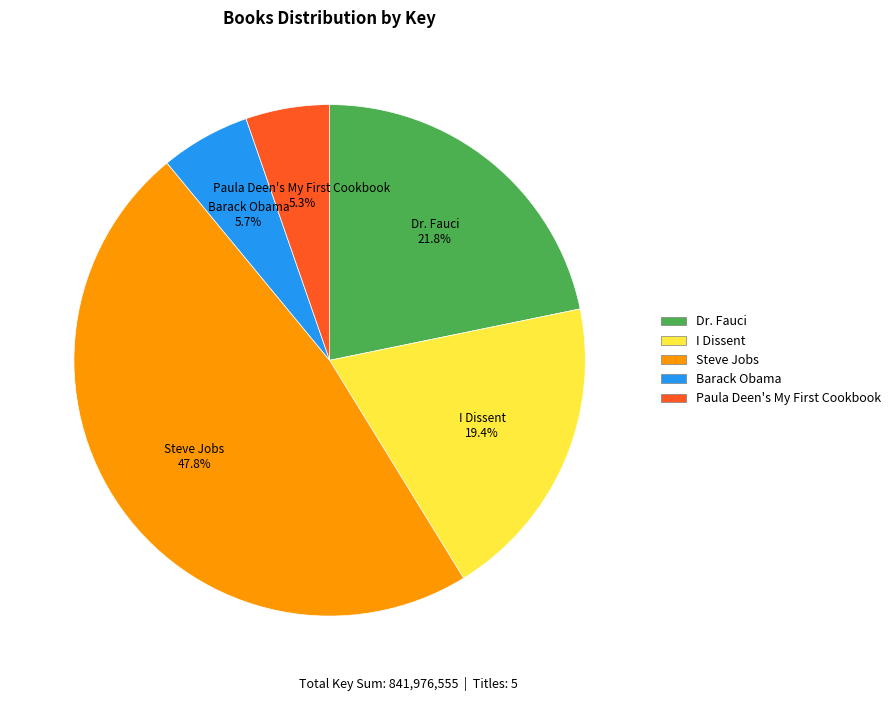

What percentage is NOT represented by Dr. Fauci?

78.2%